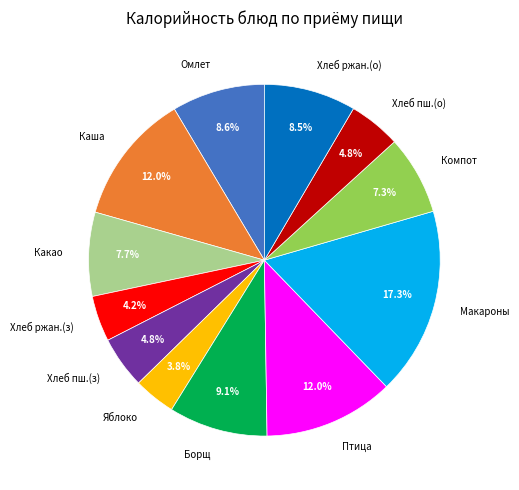

How many segments does this pie chart have?

12